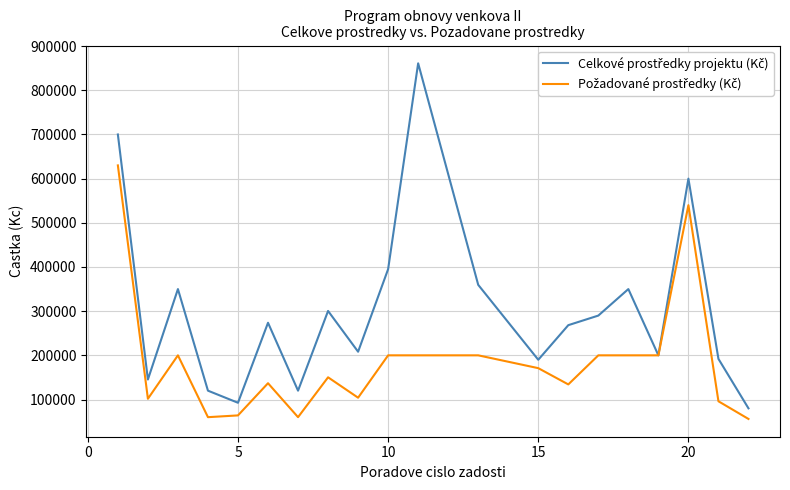

What is the maximum value shown in the chart?

861106.0